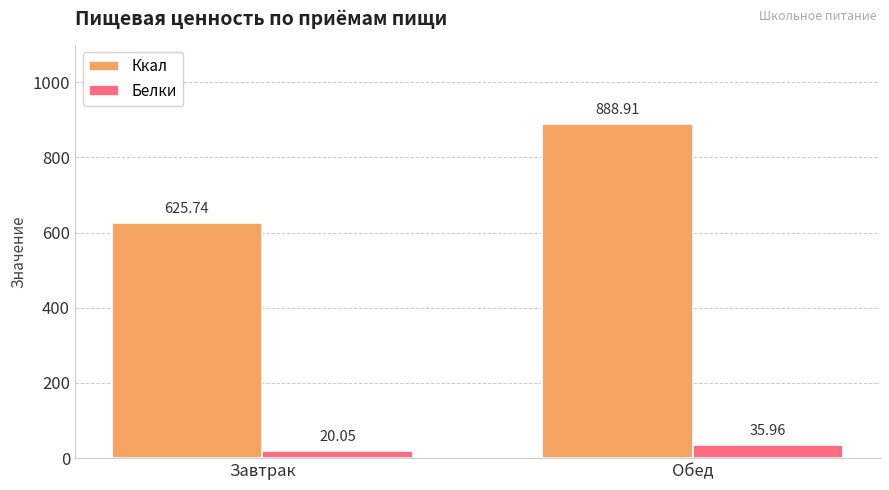

Reading left to right, what are all the values shown in this chart?

Ккал: Завтрак=625.7	Обед=888.9
Белки: Завтрак=20.1	Обед=36.0